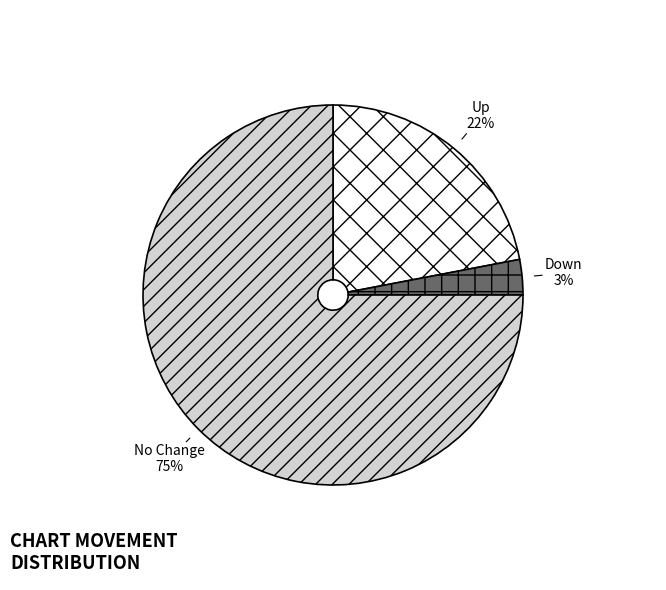

To the nearest percent, what is the average slice percentage?

33%